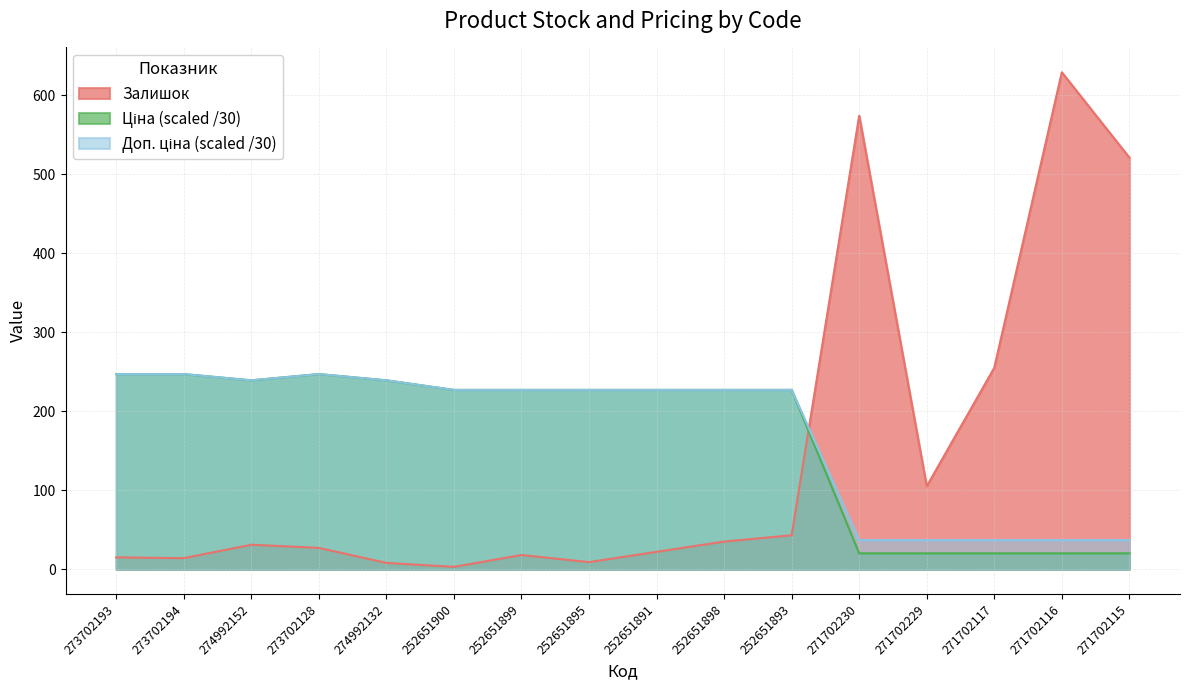

True or false: Доп. ціна and Ціна intersect in this chart.

False